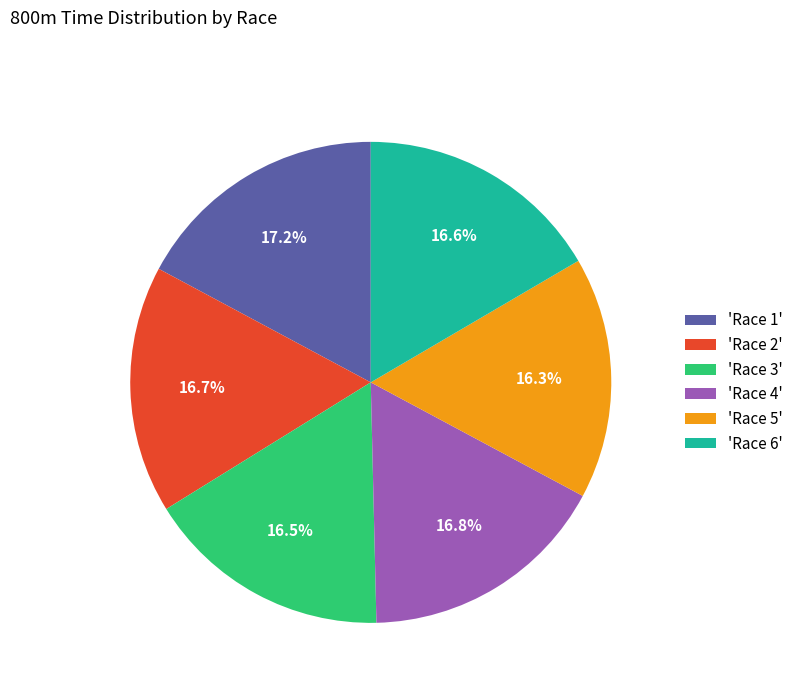

Which has a higher value, 'Race 1' or 'Race 2'?

'Race 1'